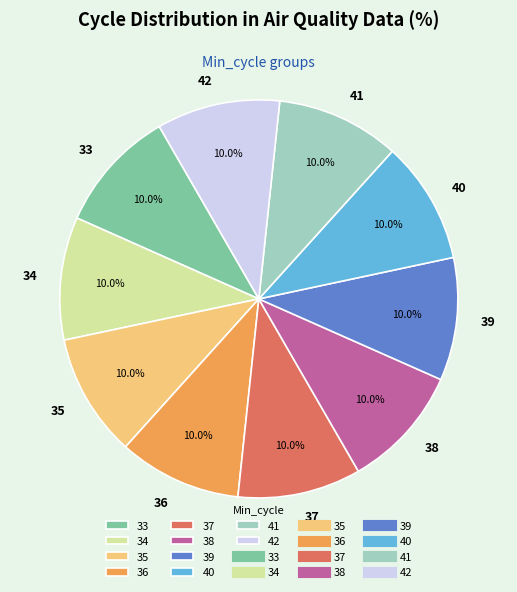

What percentage is NOT represented by 39?

90.0%